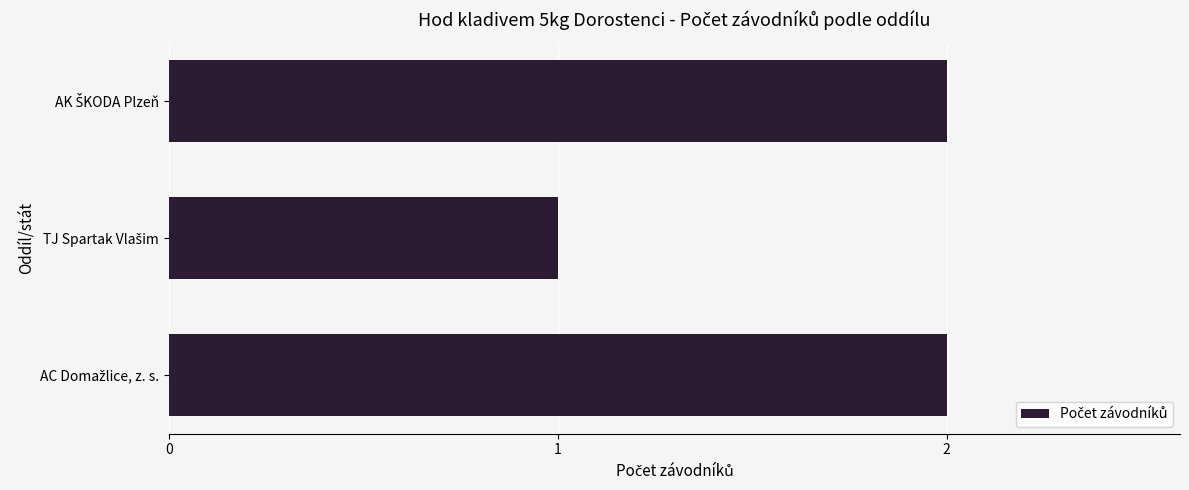

Reading bottom to top, transcribe all the data shown in this chart.

2	1	2